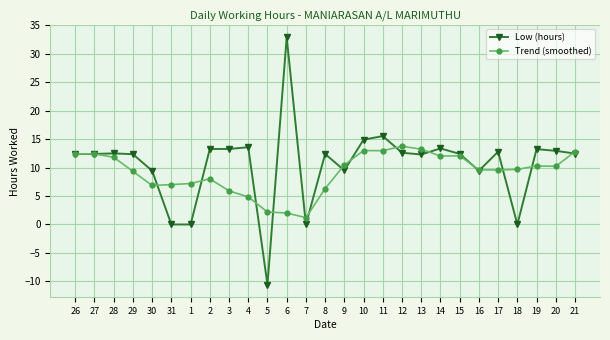

Where does the Low (hours) series first go above 12?

26